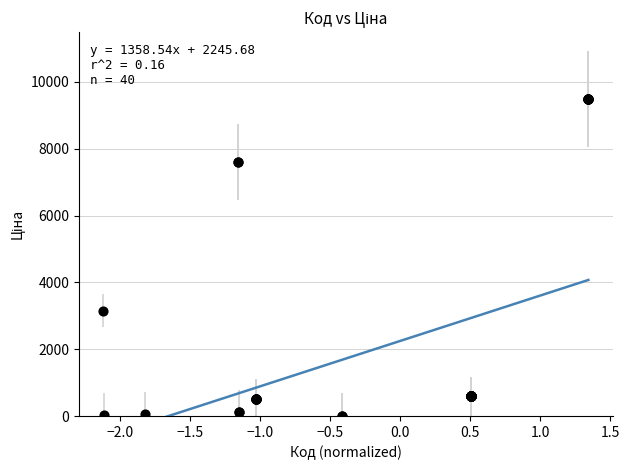

What Y value in the scatter plot is closest to 4747?

3157.9